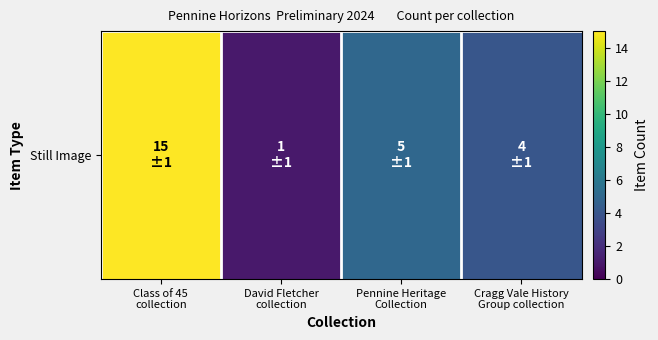

Is it true that the value at Cragg Vale History
Group collection is 4?

True